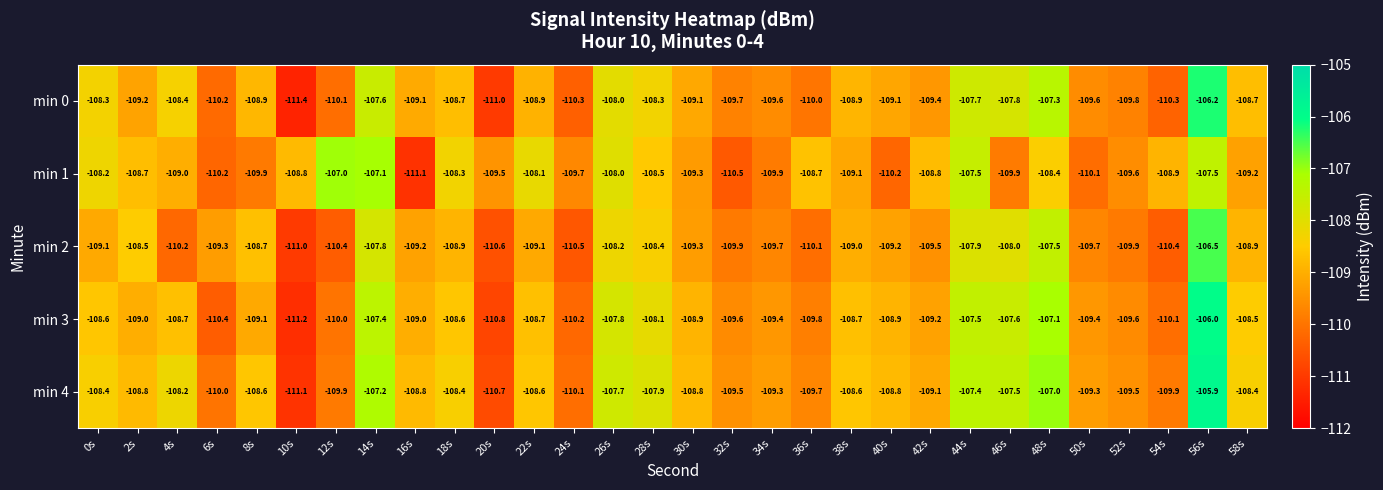

At how many categories does at least one series exceed -109?

23